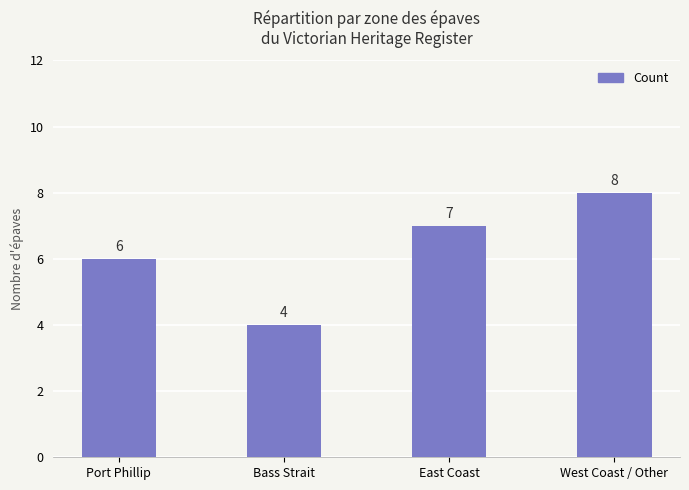

The chart shows a value of 2 at Bass Strait. True or false?

False